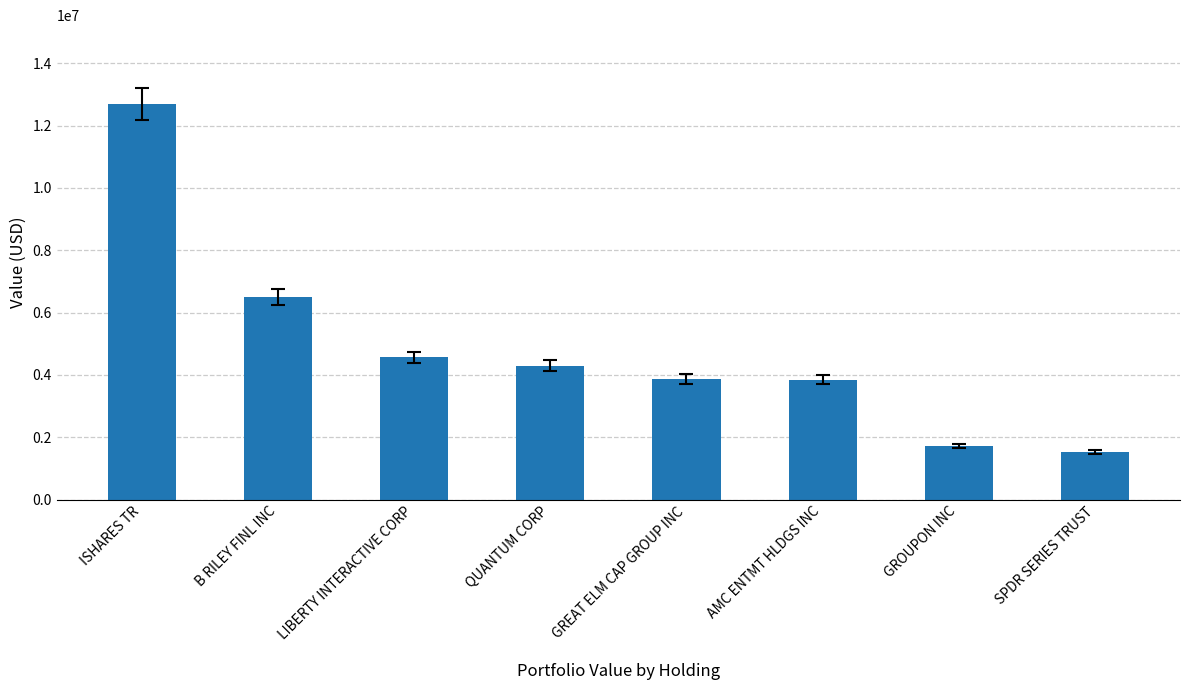

Which category has the highest value across all series?

ISHARES TR